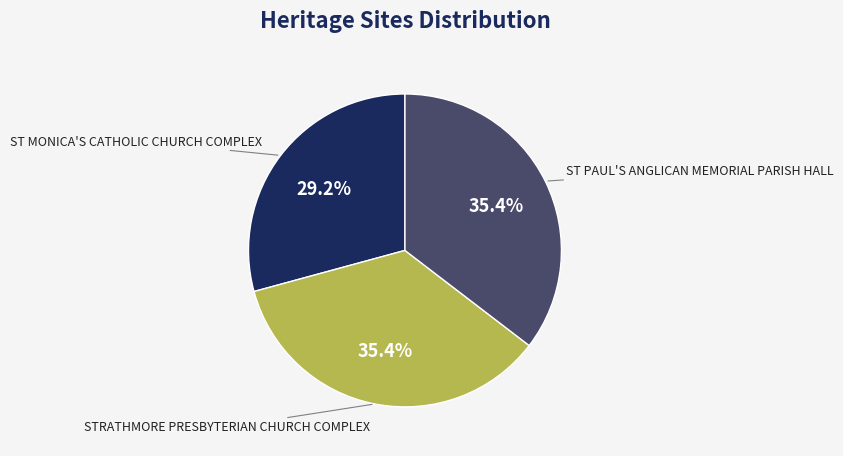

How many slices are in this pie chart?

3